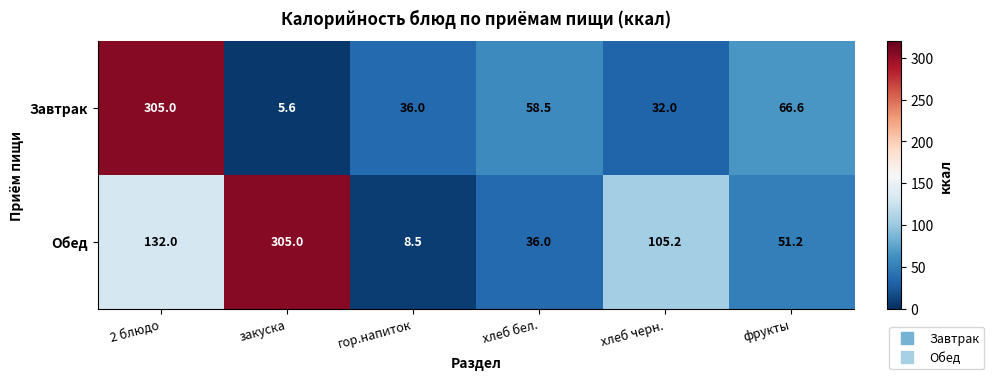

Reading left to right, extract all data points from this chart.

Завтрак: 2 блюдо=305.0	закуска=5.6	гор.напиток=36.0	хлеб бел.=58.5	хлеб черн.=32.0	фрукты=66.6
Обед: 2 блюдо=132.0	закуска=305.0	гор.напиток=8.5	хлеб бел.=36.0	хлеб черн.=105.2	фрукты=51.2